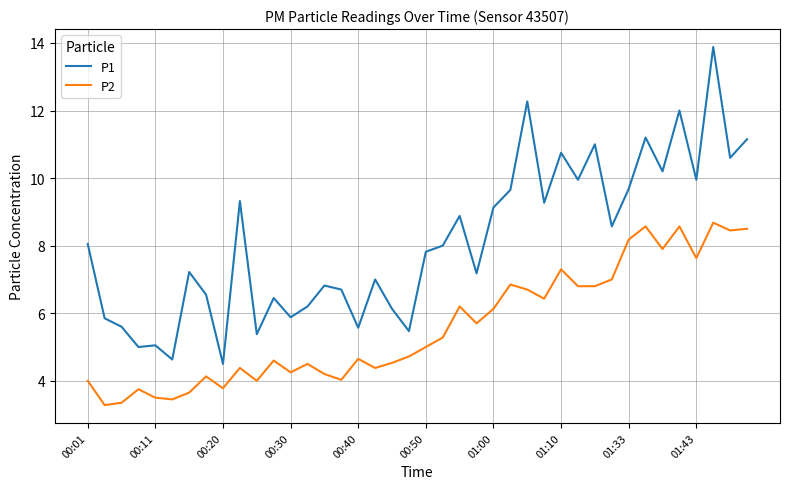

Which series has the largest range (max minus min)?

P1